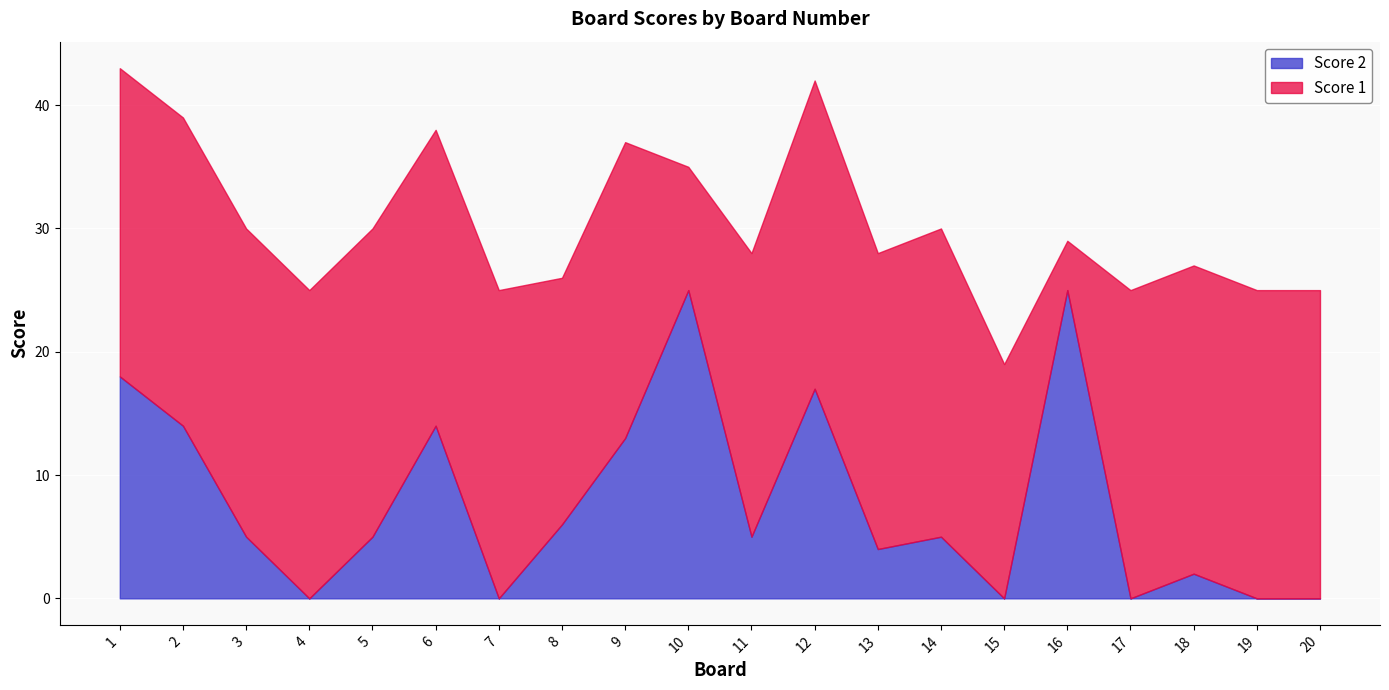

At how many categories does at least one series exceed 13?

20